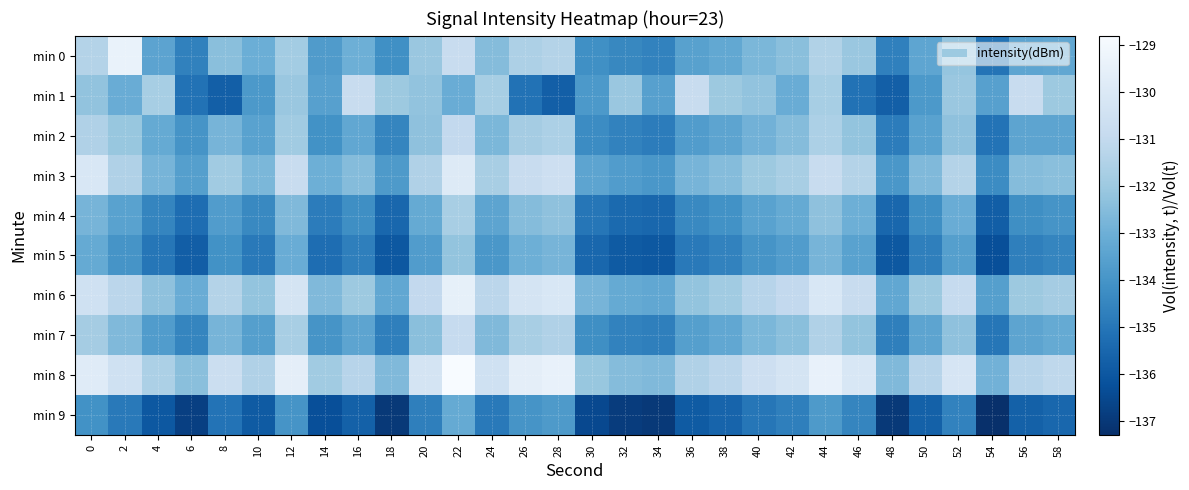

Rank the series at 56 from highest to lowest value.

min 1, min 8, min 6, min 3, min 0, min 2, min 7, min 4, min 5, min 9